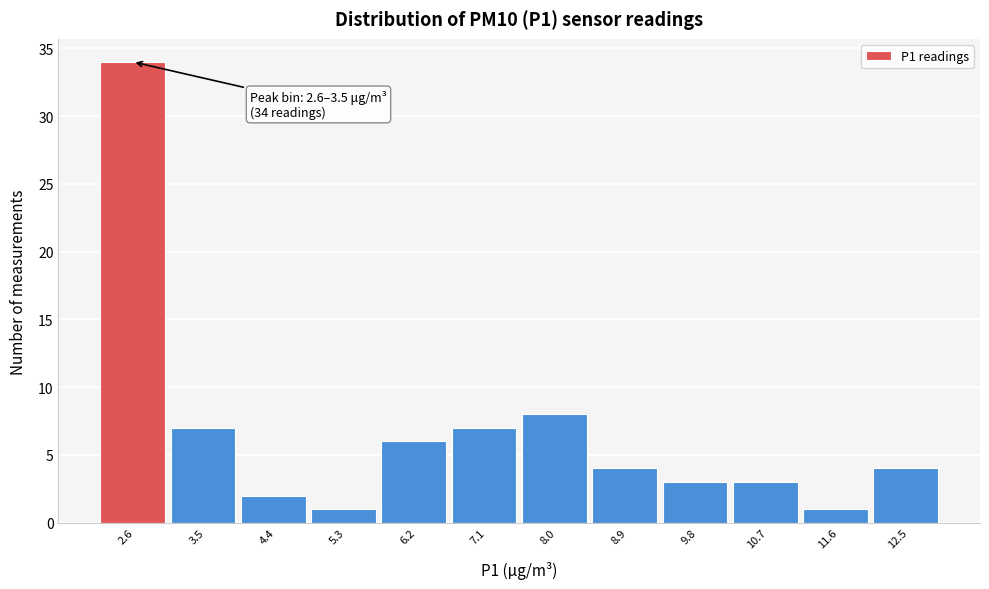

Reading left to right, extract all data points from this chart.

2.6=34	3.5=7	4.4=2	5.3=1	6.2=6	7.1=7	8.0=8	8.9=4	9.8=3	10.7=3	11.6=1	12.5=4